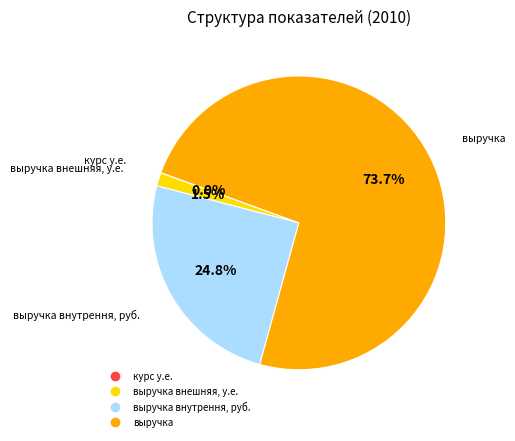

Does any single category account for the majority?

Yes